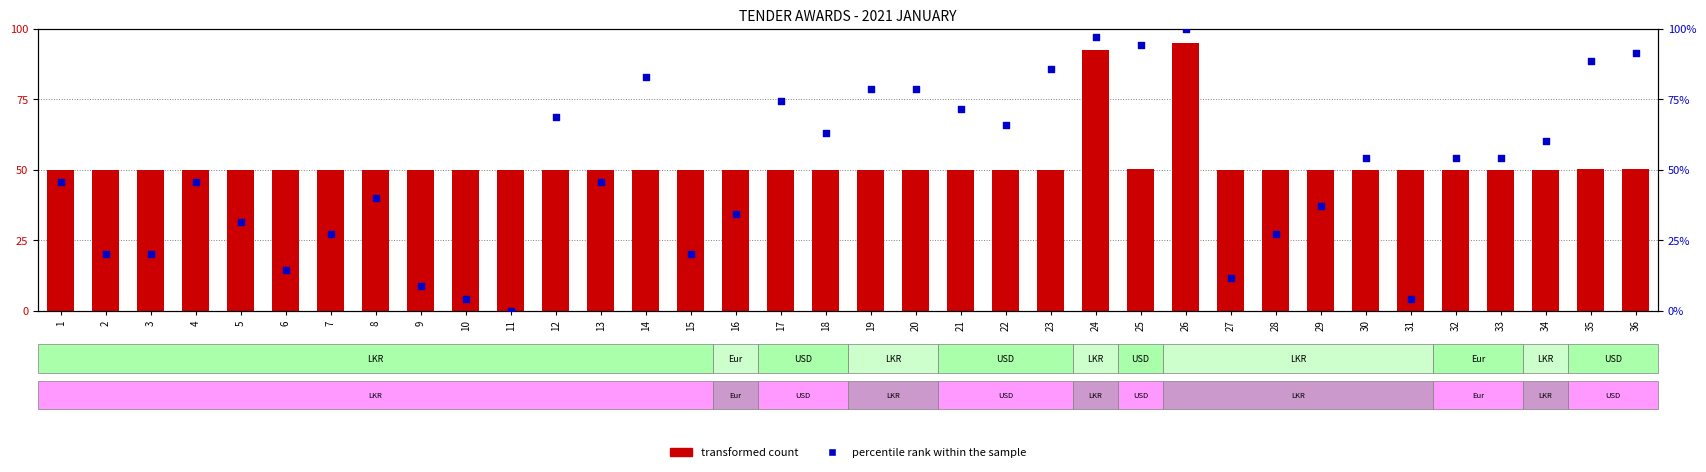

At how many categories does at least one series exceed 55?

15